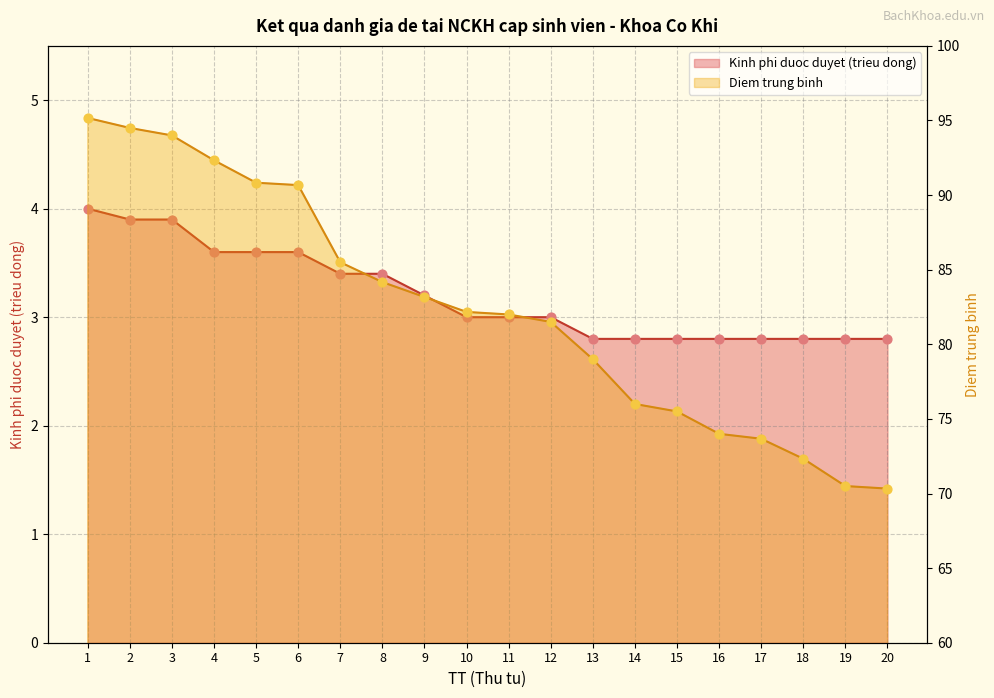

Which series has the largest total across all categories?

Diem trung binh